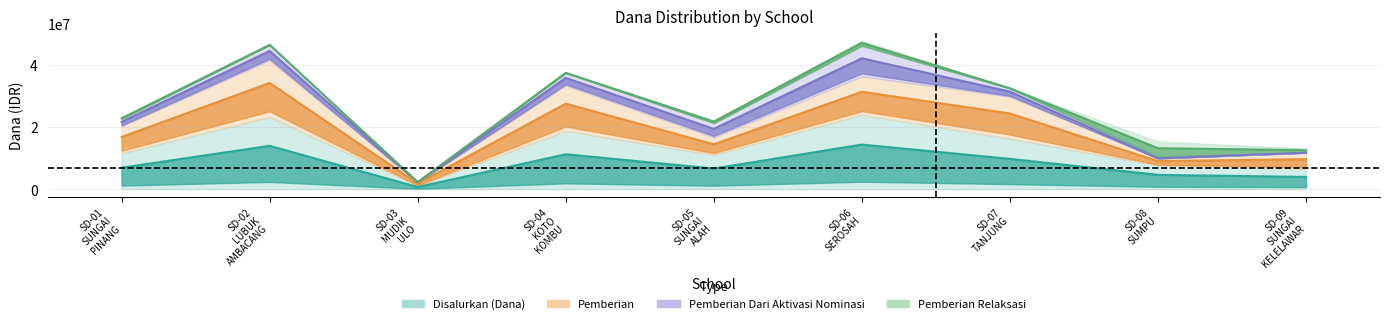

Reading left to right, list all the values displayed in this chart.

Disalurkan (Dana): 6885000	13905000	675000	11205000	6615000	14310000	9720000	4590000	3915000
Pemberian: 16740000	34110000	1800000	27450000	14400000	31275000	24300000	9000000	9630000
Pemberian Dari Aktivasi Nominasi: 21600000	44370000	2250000	35730000	19350000	42030000	31320000	9900000	11700000
Pemberian Relaksasi: 22770000	46350000	2250000	37350000	21690000	46980000	32400000	13140000	12510000